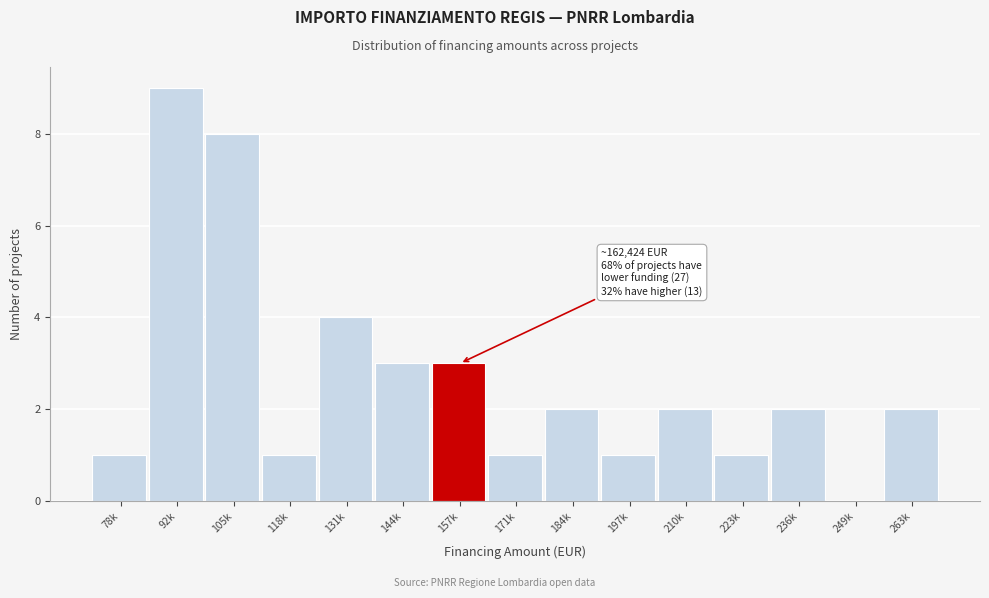

Reading right to left, list all the values displayed in this chart.

263k=2	249k=0	236k=2	223k=1	210k=2	197k=1	184k=2	171k=1	157k=3	144k=3	131k=4	118k=1	105k=8	92k=9	78k=1